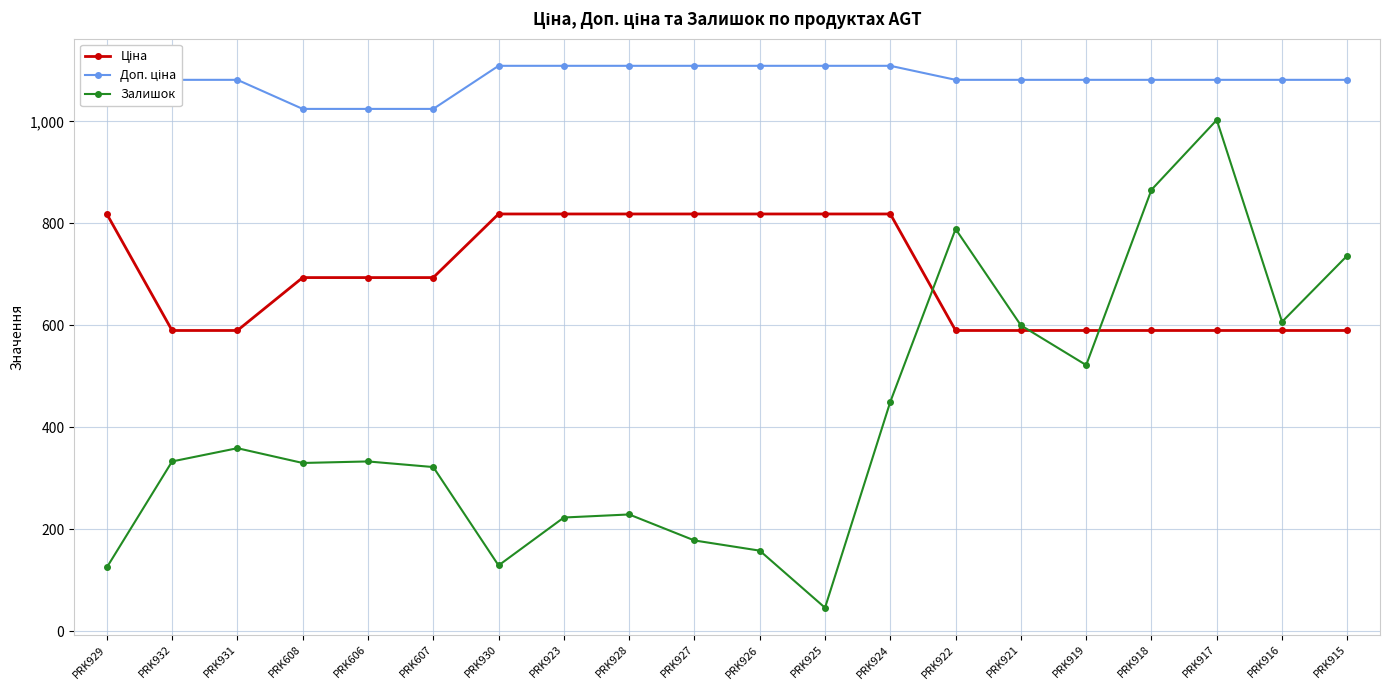

True or false: Залишок has more than 0 interior local peaks.

True